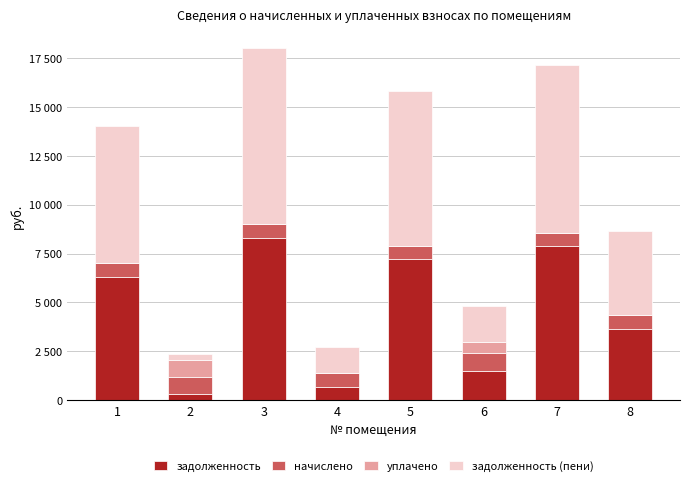

Are the bars horizontal?

No